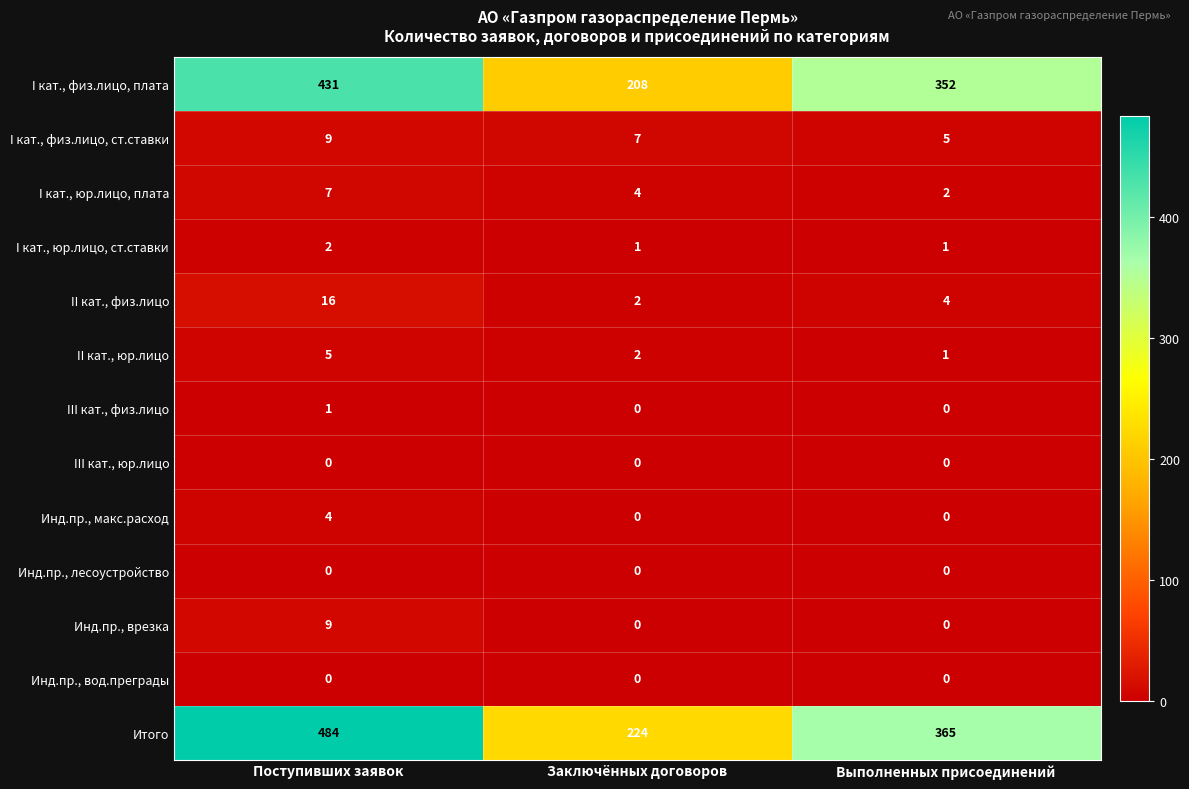

What is the difference between the highest and lowest values at Заключённых договоров?

224